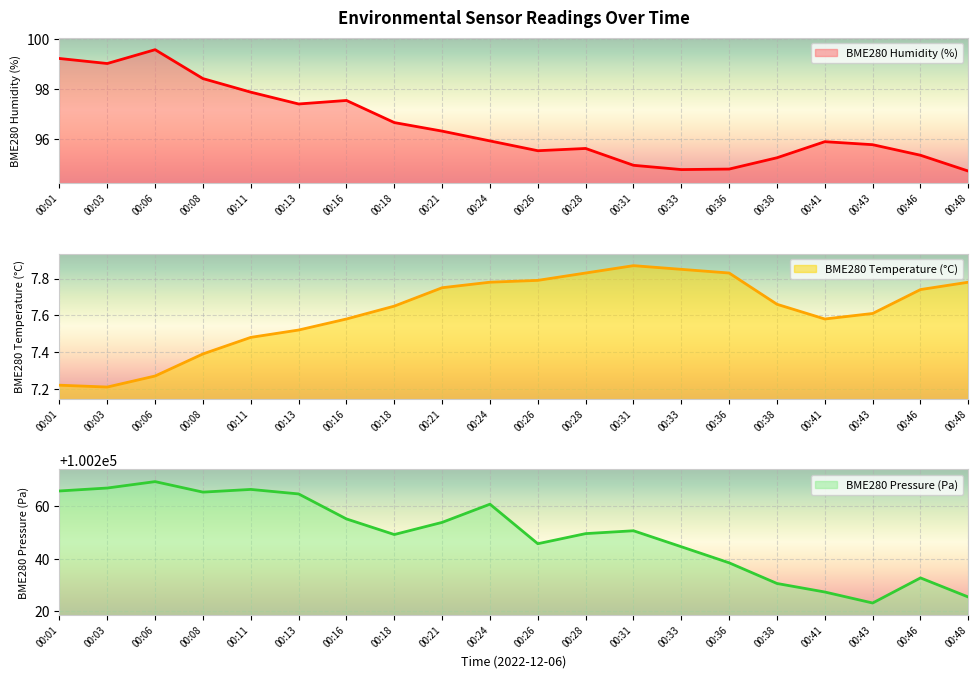

Which series has the widest spread of values?

BME280_pressure